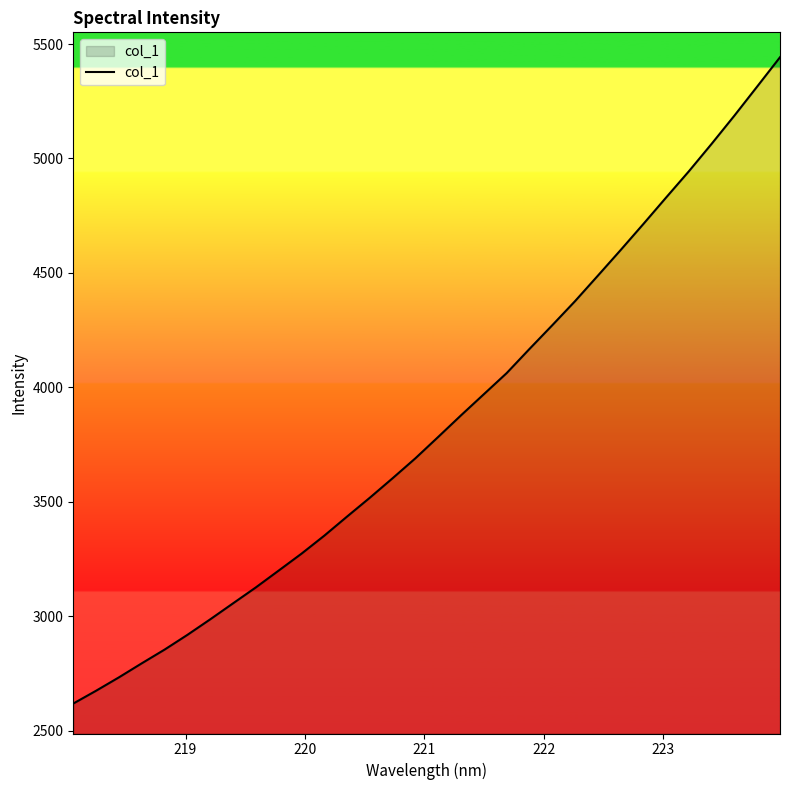

What is the greatest value displayed?

5442.5